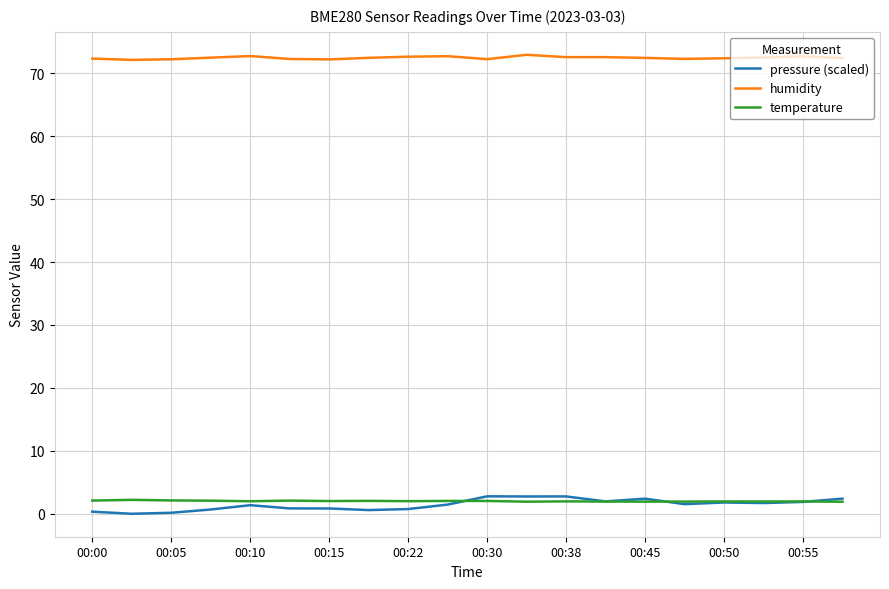

What is the difference between the second highest and second lowest values in the temperature series?

0.2